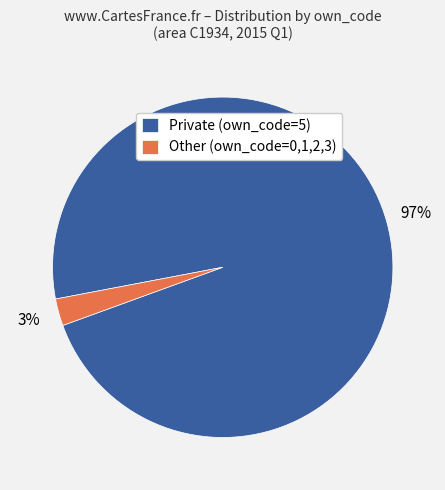

Count the number of slices in the pie.

2